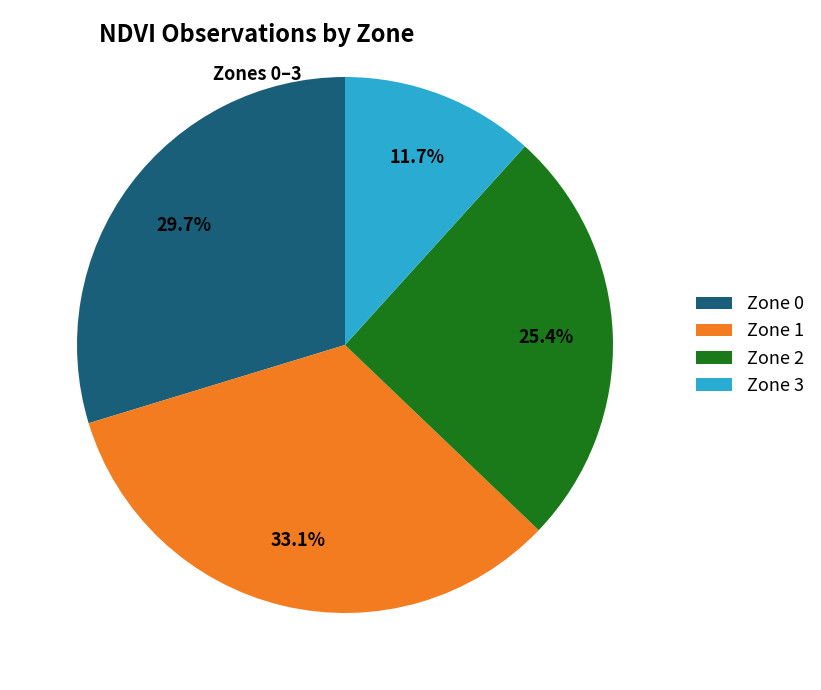

To the nearest percent, what is the difference between the Zone 2 and Zone 3 slice percentages?

14%